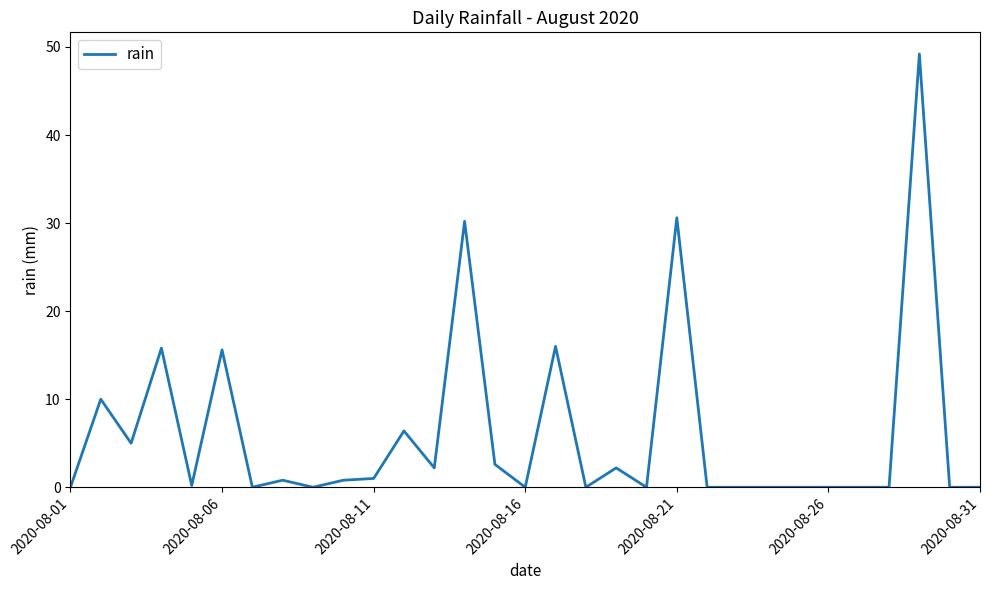

What is the greatest value displayed?

49.2